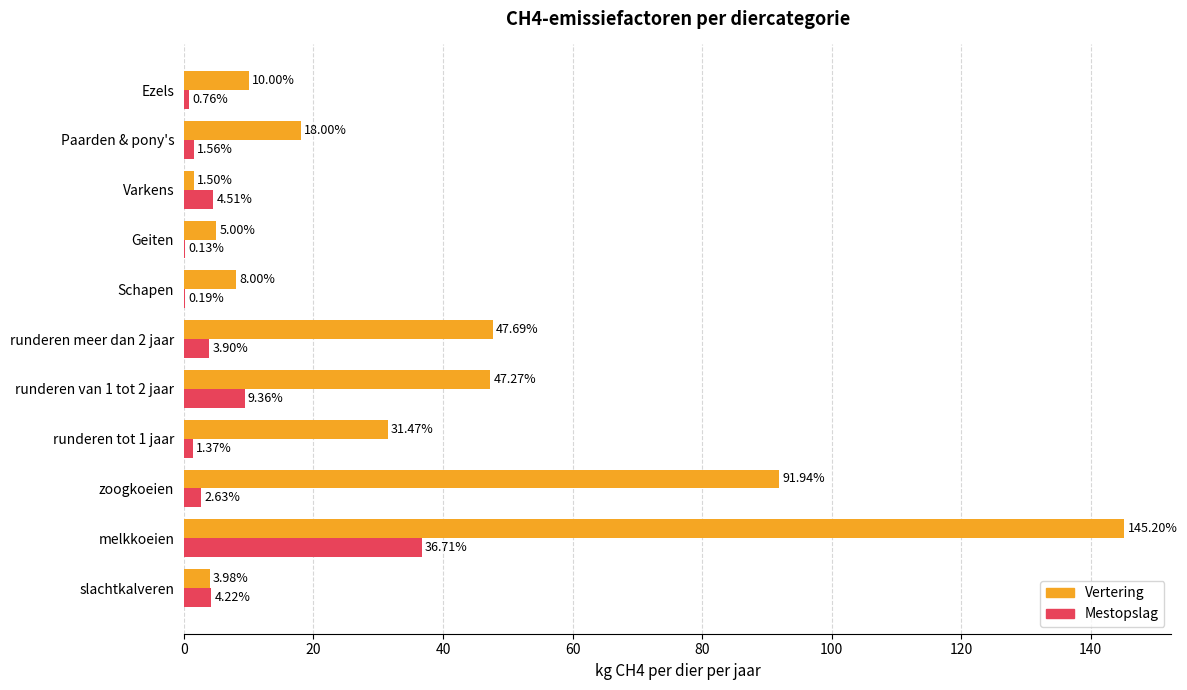

What is the sum of the Mestopslag values at Varkens and slachtkalveren?

8.7